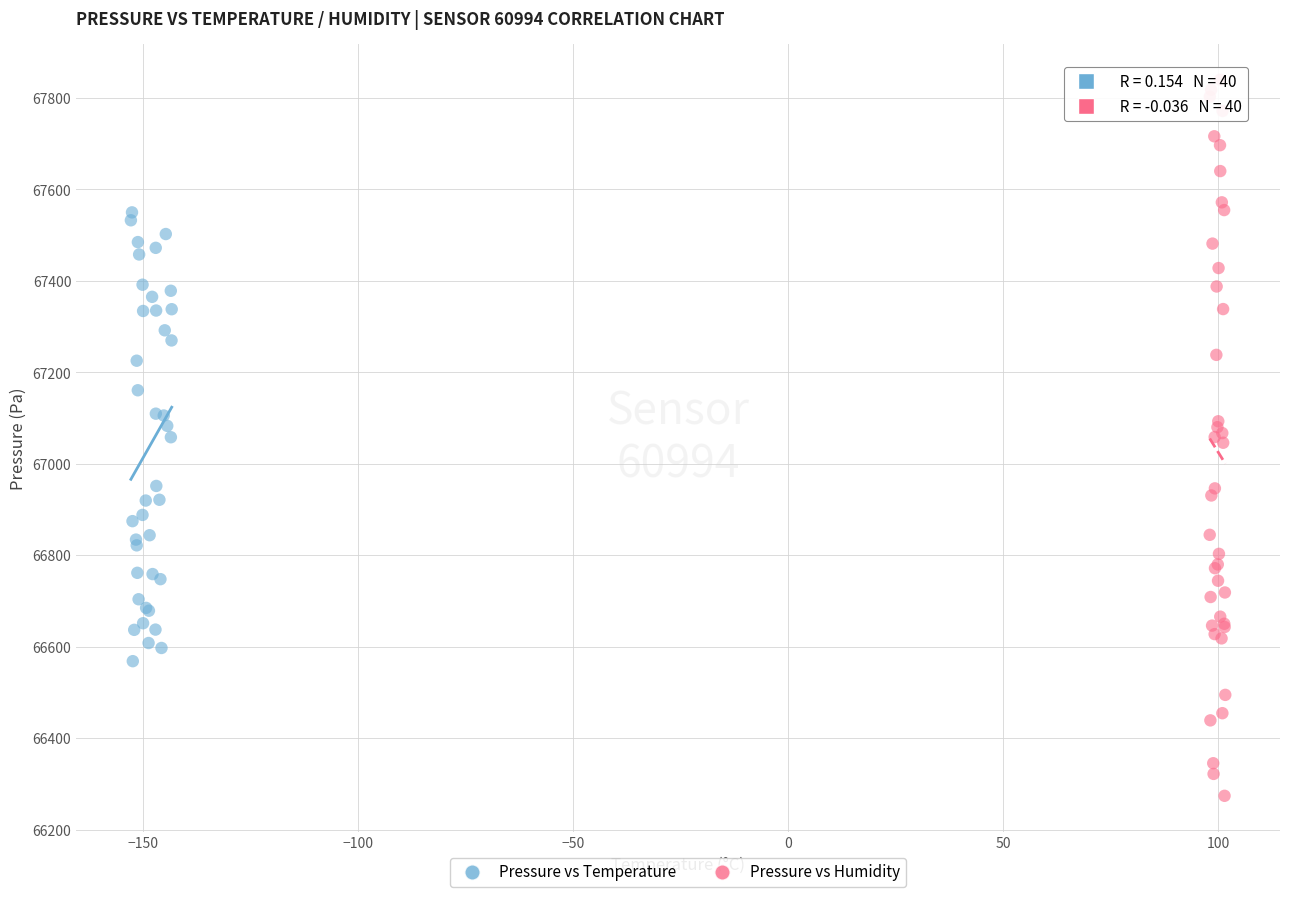

Which series contains the highest Y value?

Pressure vs Humidity